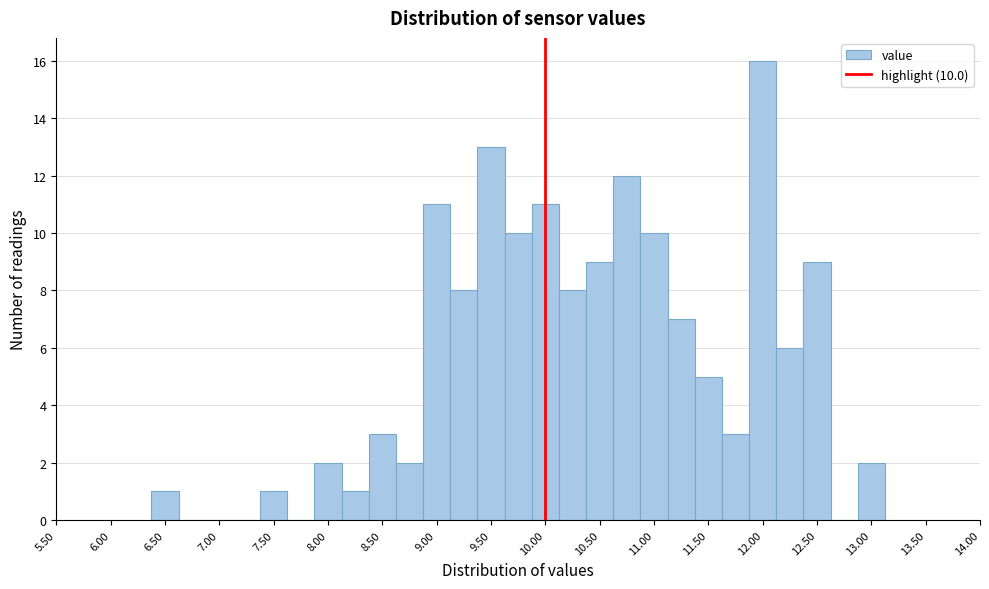

Over which range of the x-axis is the bar tallest?

11.875 to 12.125